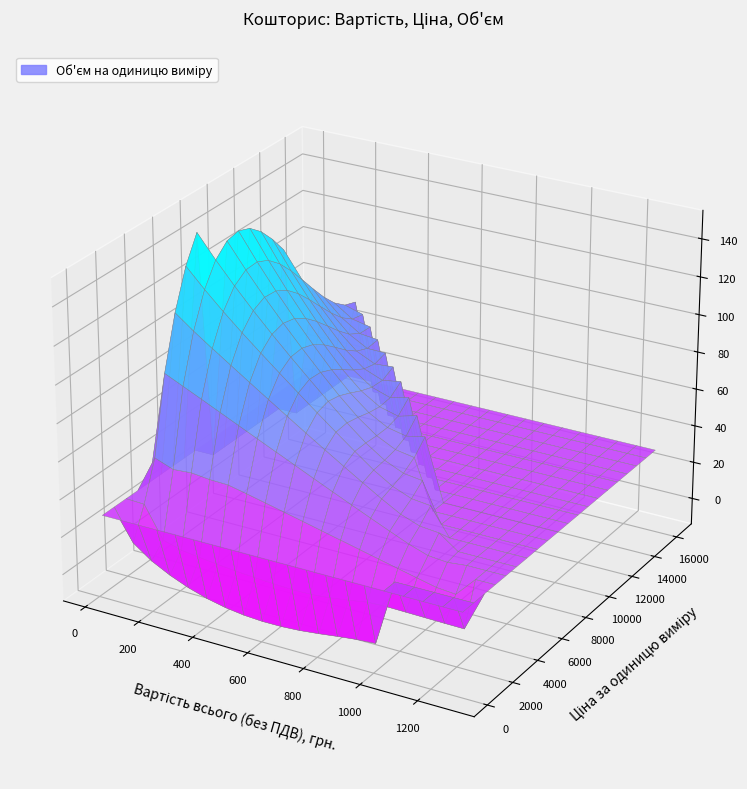

Reading right to left, list all the values displayed in this chart.

Вартість всього (без ПДВ), грн.: 1767.0	1106.2	1918.4	720.0	148.8	16197.3	15426.0	1191.6	290.0	656.0	656.0	1300.0	425.0	525.8	3162.3	3162.3
Ціна за одиницю виміру (без ПДВ), грн.: 589.0	153.0	176.0	60.0	42.5	210.0	200.0	60.0	290.0	41.0	41.0	1300.0	17.0	12.0	41.0	41.0
Обєм на одиницю виміру: 3.0	7.2	10.9	12.0	3.5	77.1	77.1	19.9	1.0	16.0	16.0	1.0	25.0	43.8	77.1	77.1